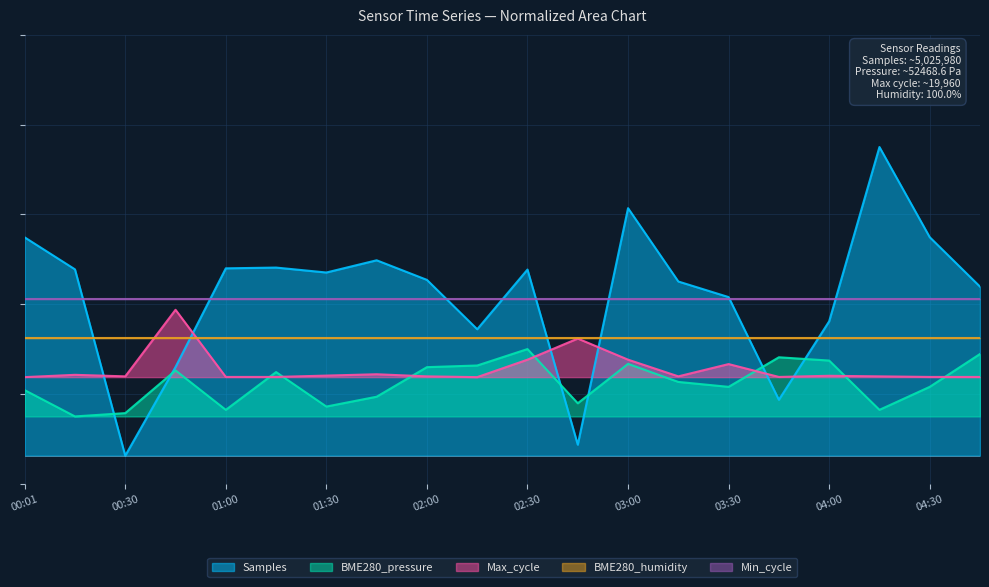

Between 00:45 and 04:45, which series saw the biggest shift?

Samples